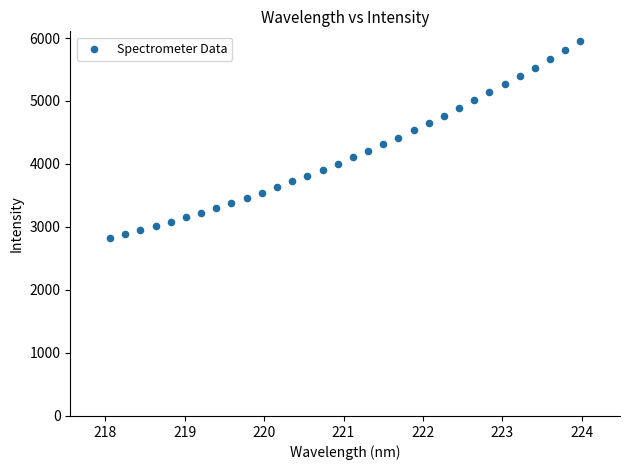

What is the range of X values (max minus min)?

5.9